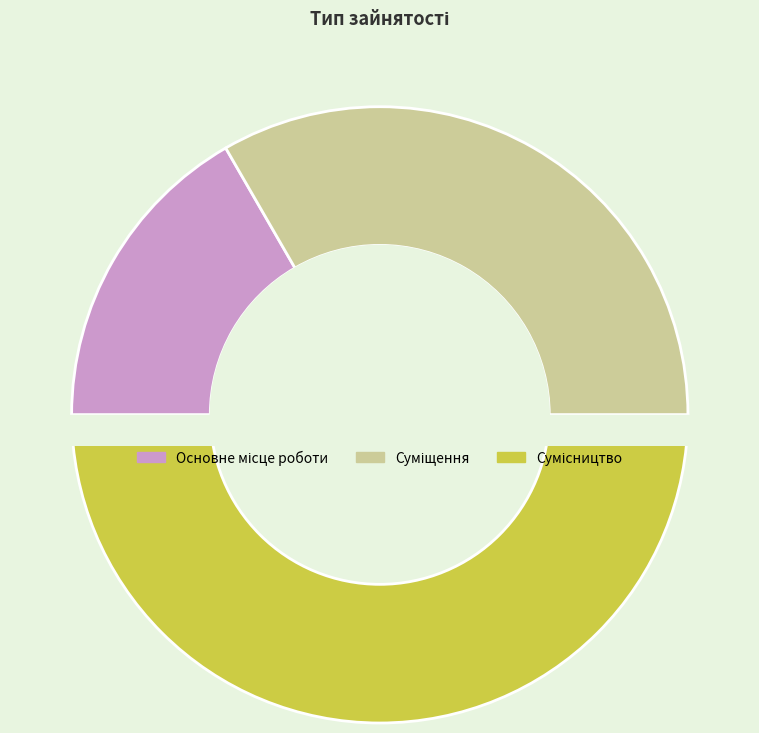

Which slice is the smallest?

Основне місце роботи